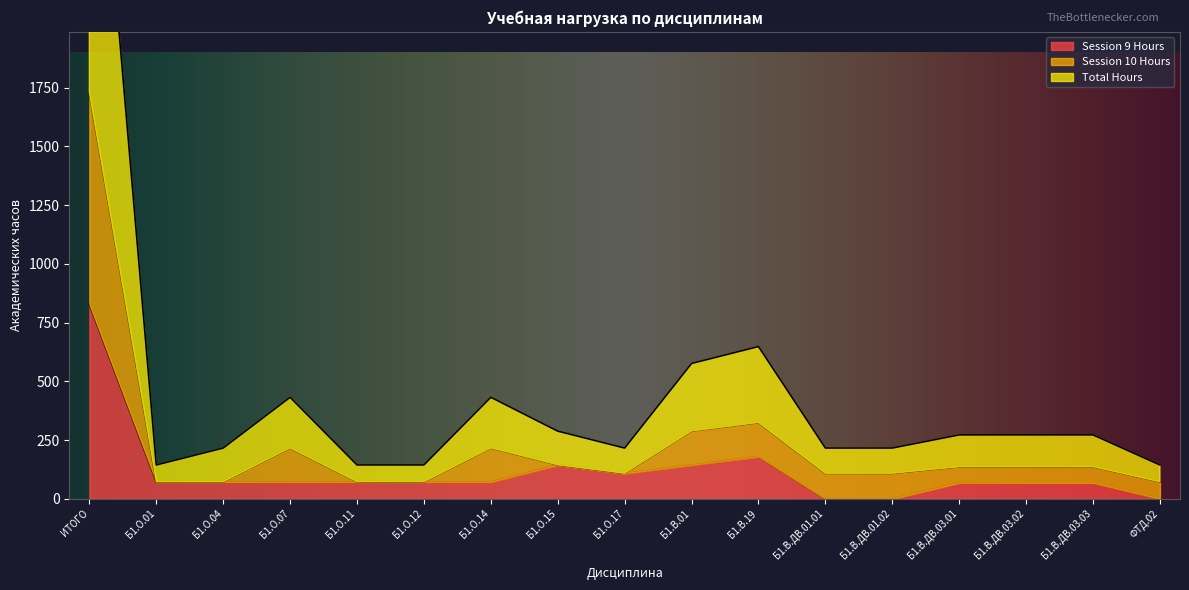

Does the chart display data point markers on the line(s)?

No